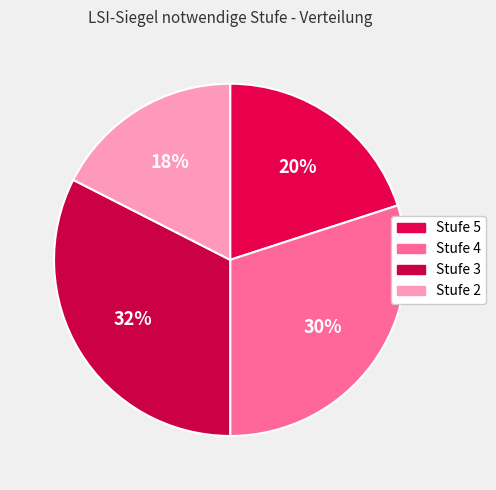

Rank the categories by value from lowest to highest.

Stufe 2, Stufe 5, Stufe 4, Stufe 3